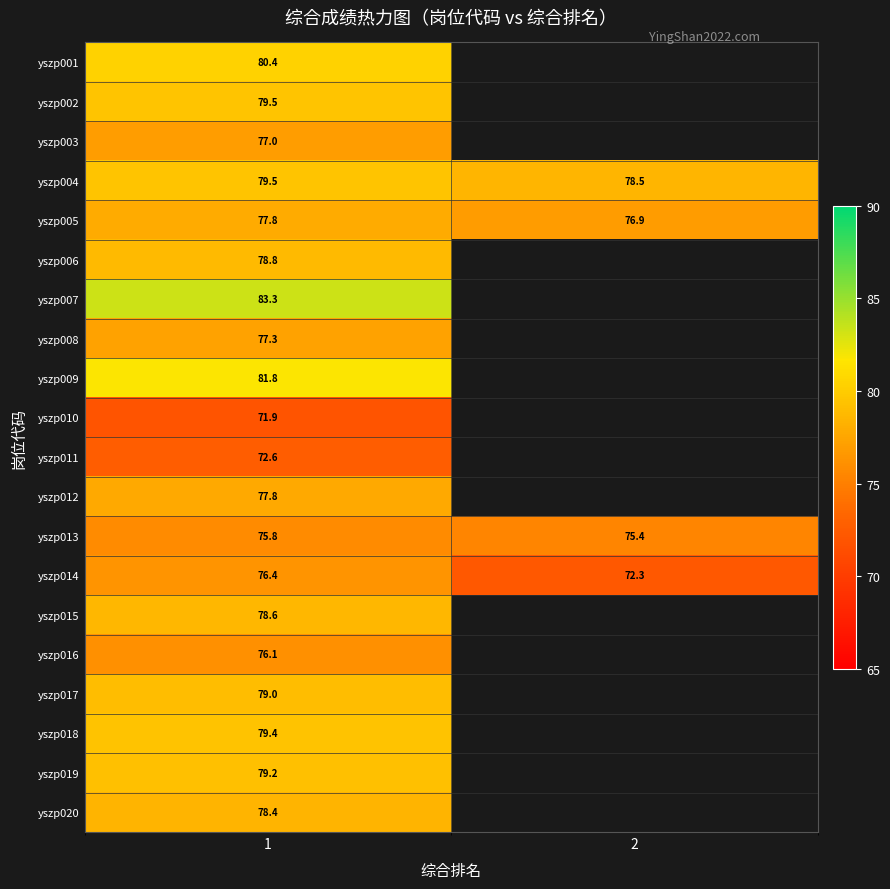

Is the value of yszp005 at 1 greater than the value of yszp016 at 1?

Yes